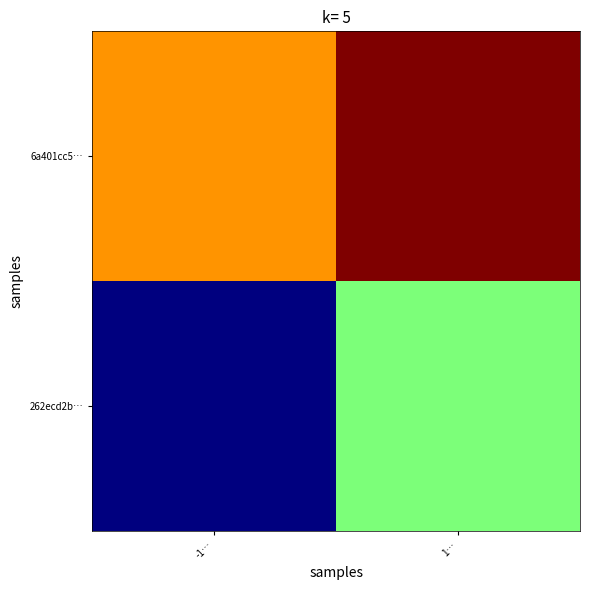

At which category is the sum across all series the highest?

1…